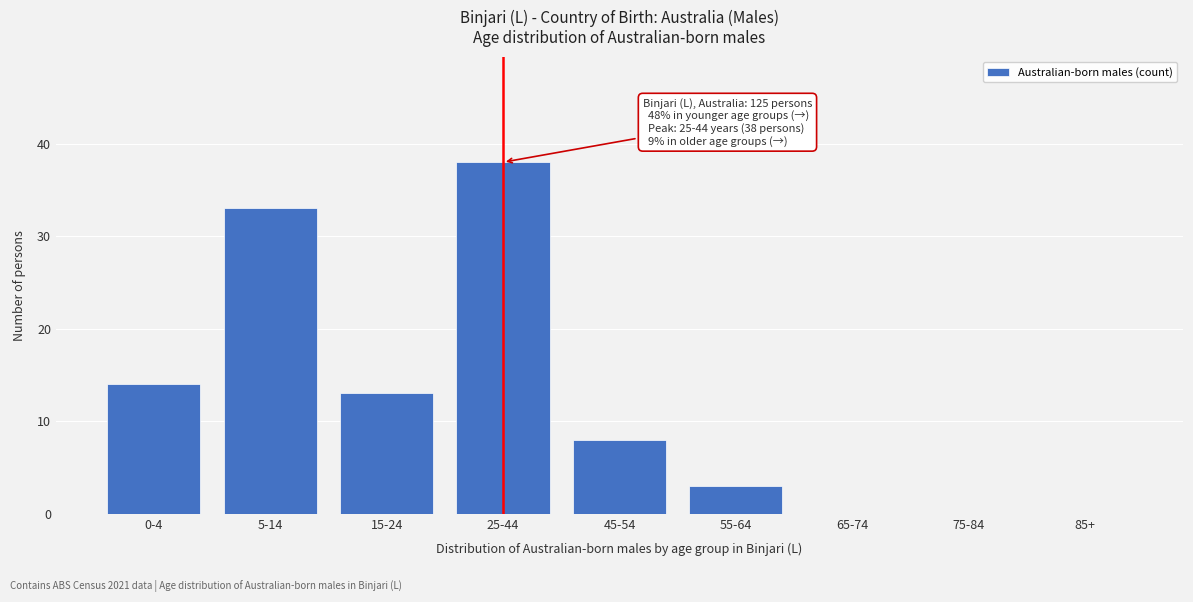

Reading left to right, list all the values displayed in this chart.

0-4=14	5-14=33	15-24=13	25-44=38	45-54=8	55-64=3	65-74=0	75-84=0	85+=0